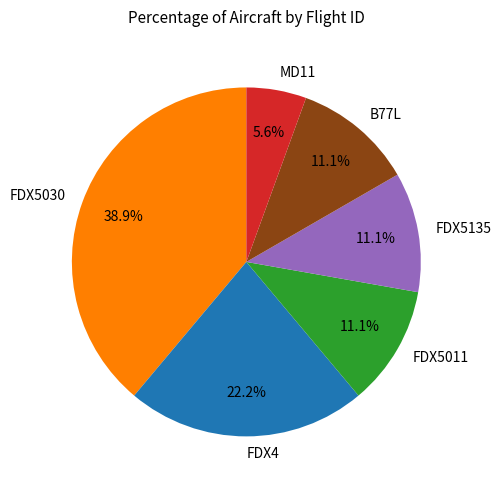

To the nearest percent, what is the difference between the FDX5030 and B77L slice percentages?

28%